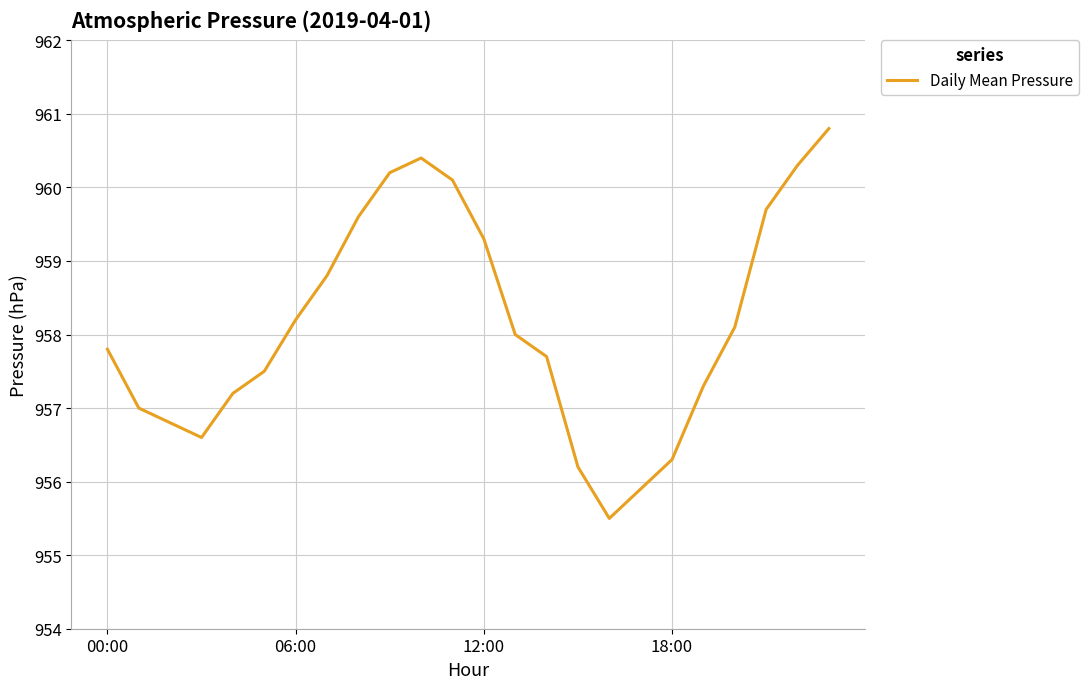

True or false: the data has more than 1 interior local peaks.

False